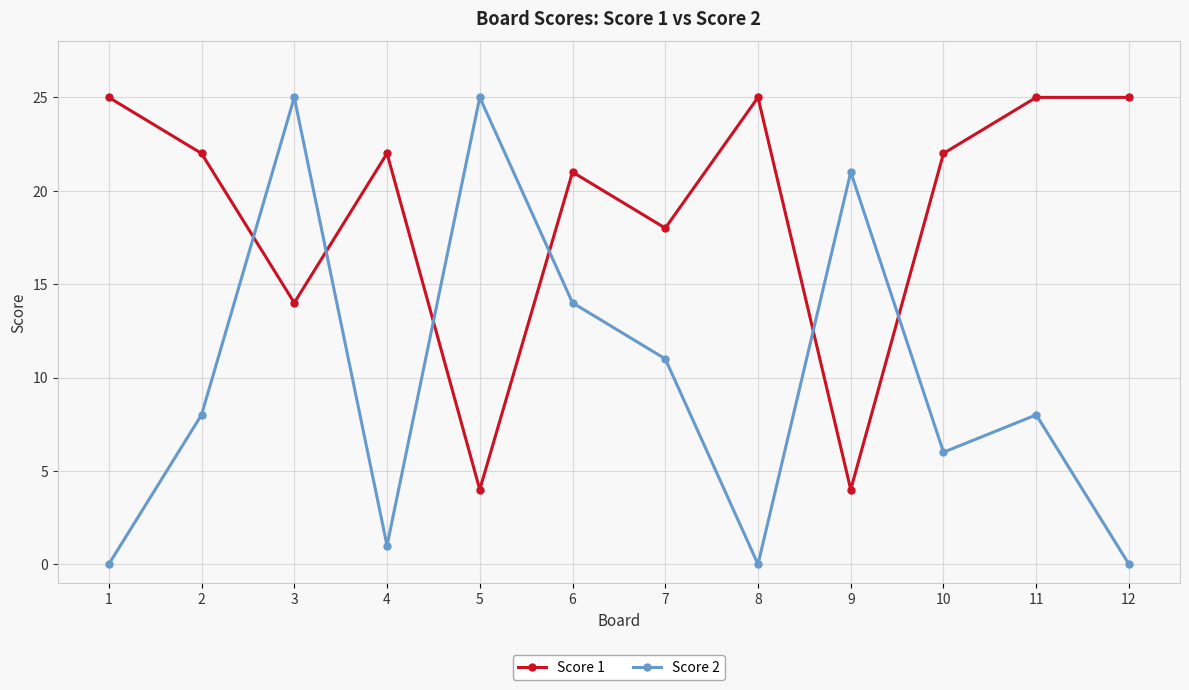

How many times do Score 2 and Score 1 cross each other?

6